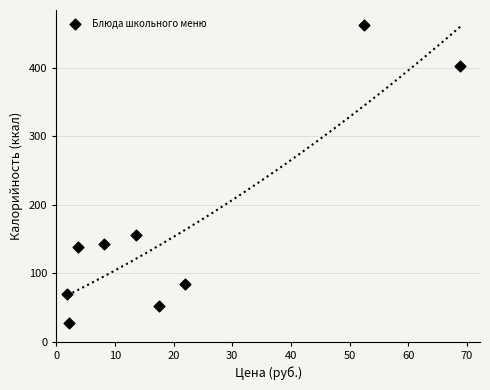

What Y value in the scatter plot is closest to 245?

156.0